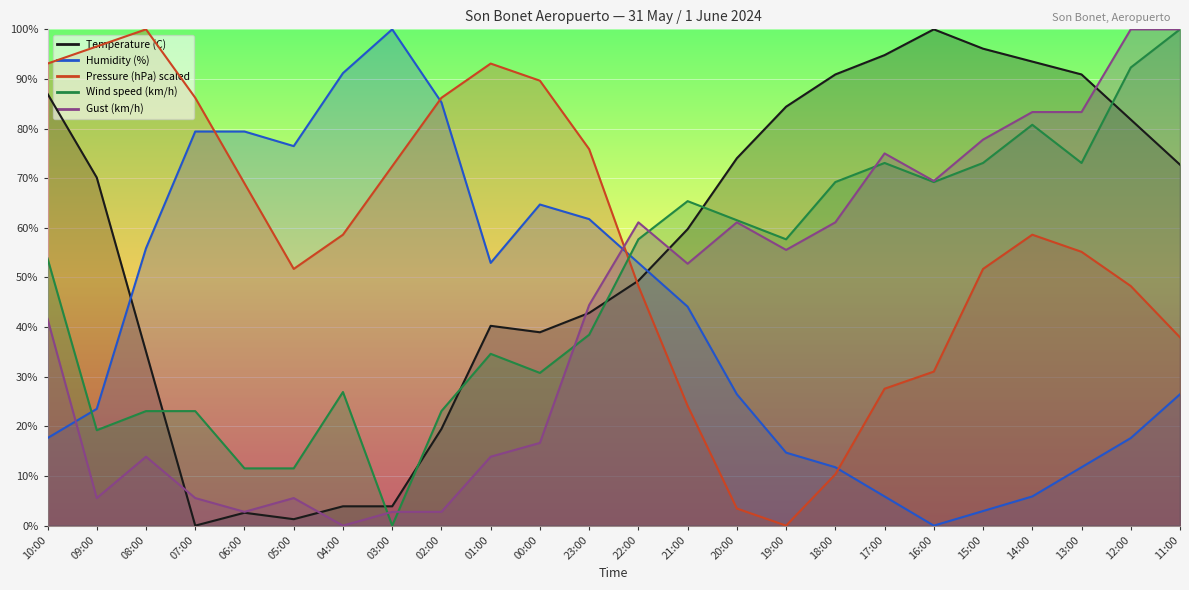

How many values in the Gust (km/h) series exceed 52?

12